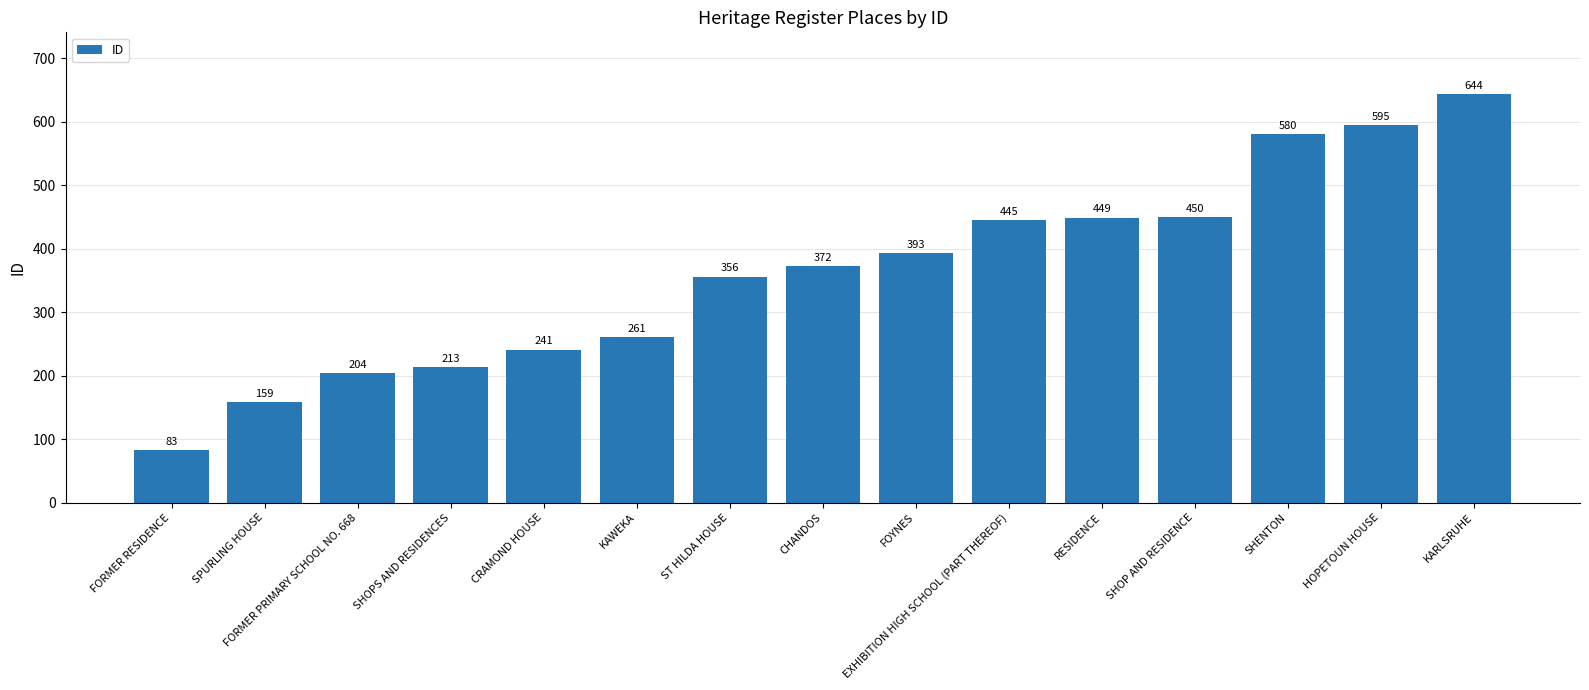

What is the average value?

363